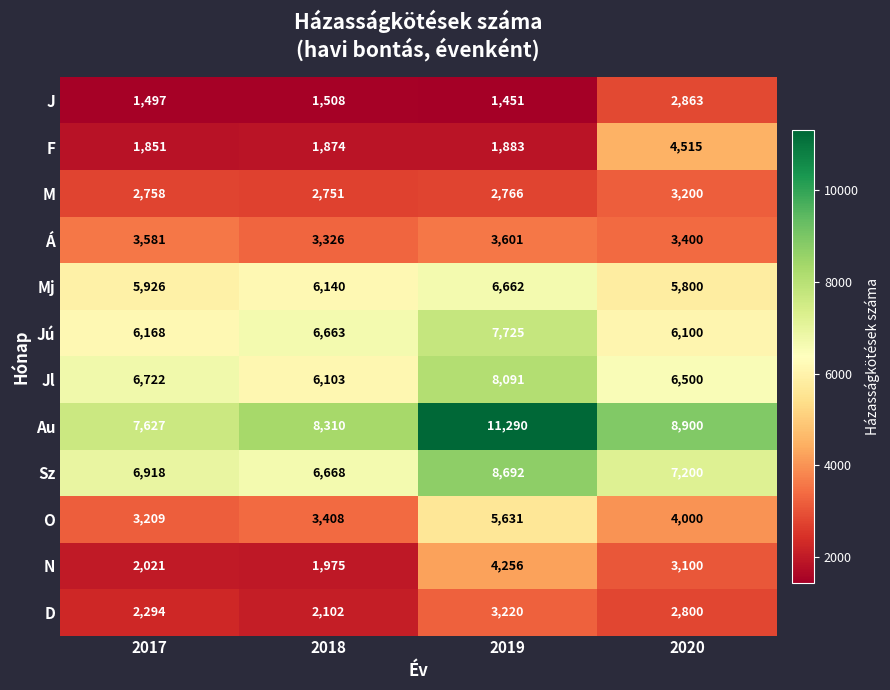

How many categories are shown in the chart?

4